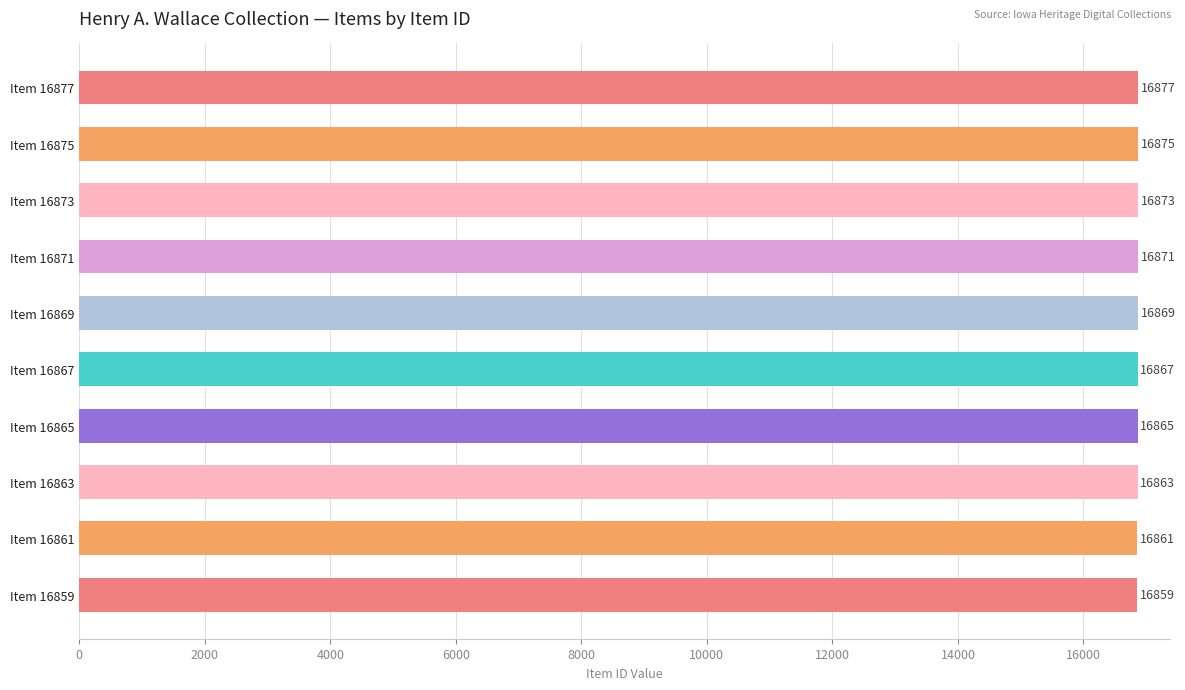

True or false: the data shows 23121 at Item 16865.

False